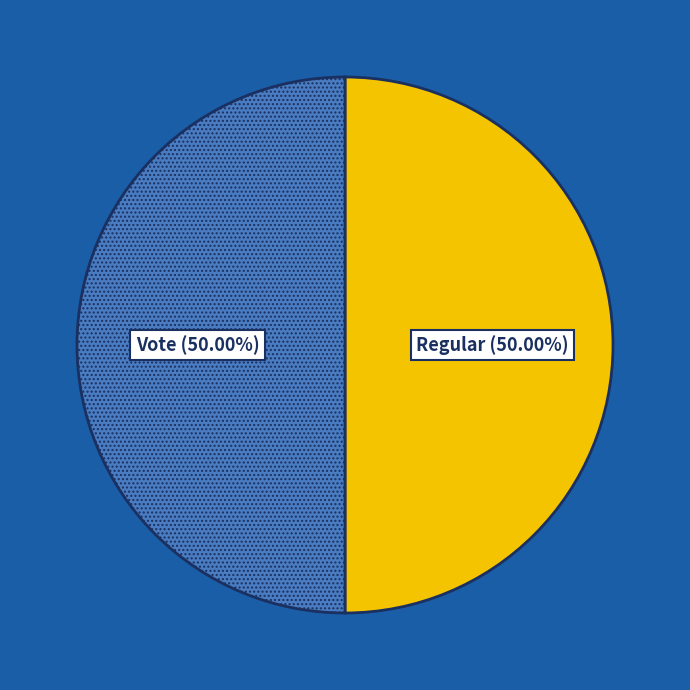

What is the ratio of the value at Regular to the value at Vote?

1.0